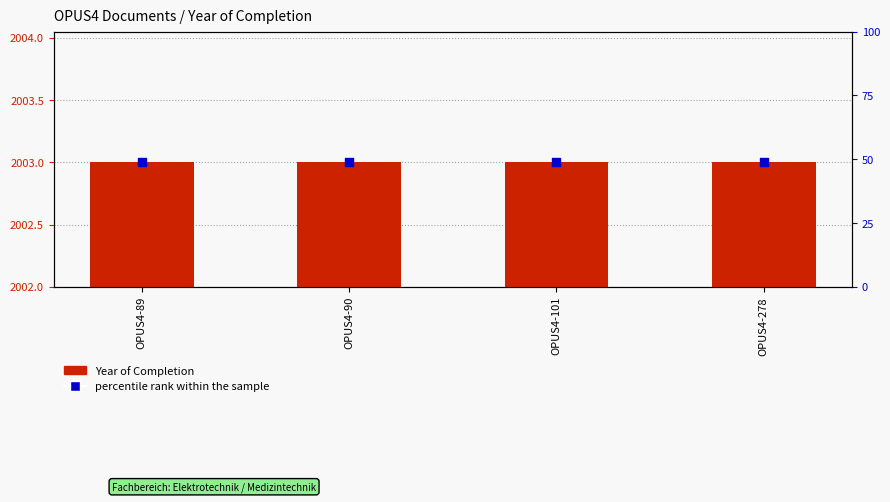

At how many categories does at least one series exceed 709?

4